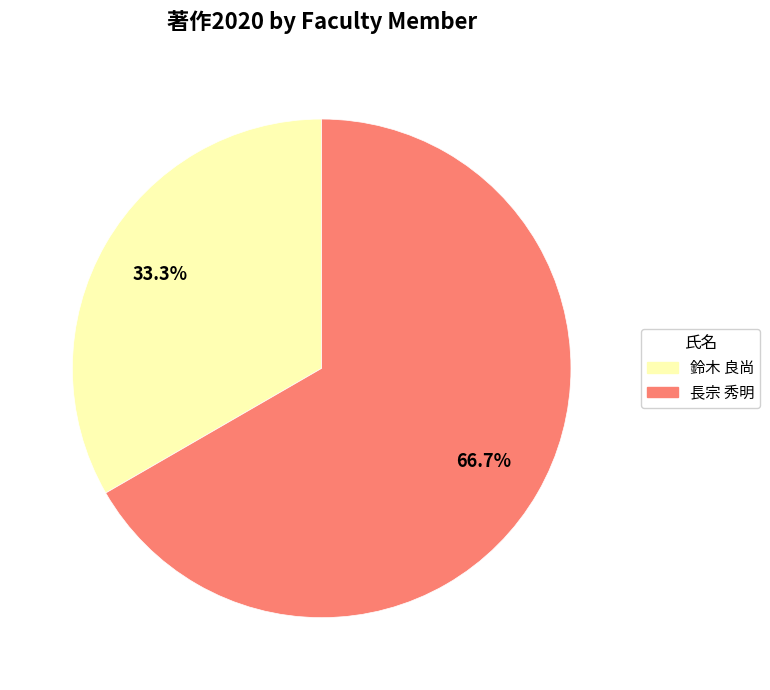

Is there any slice that represents more than half of the pie?

Yes